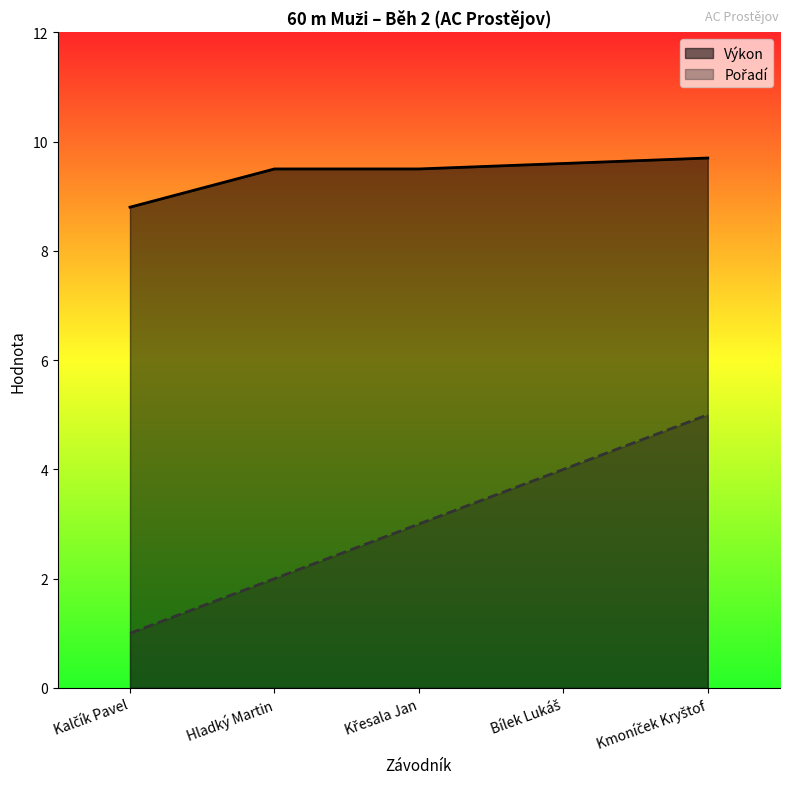

Where is Pořadí nearest to the value 3?

Křesala Jan